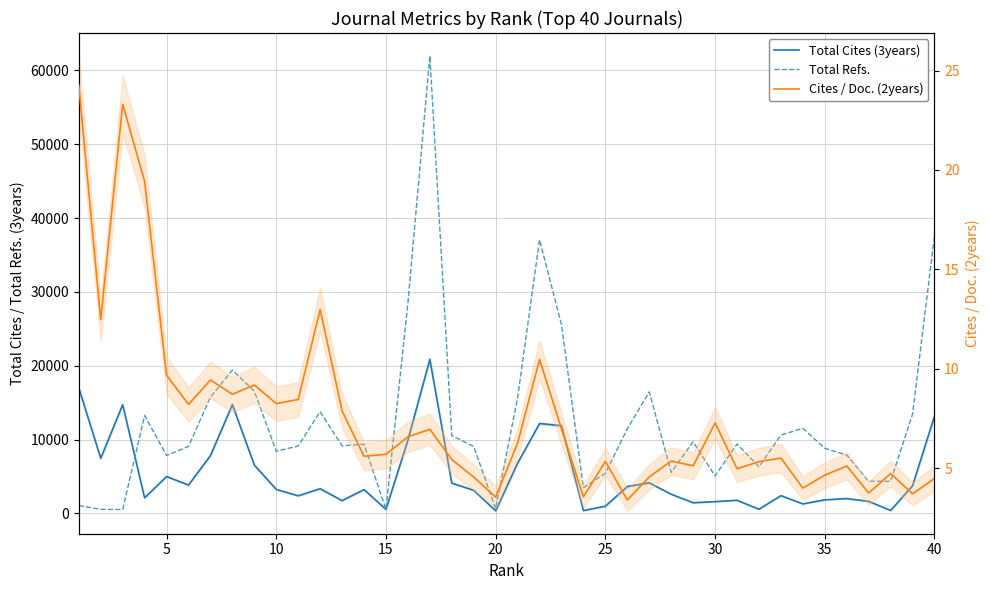

The Total Refs. series shows 4588.0 at 40. True or false?

False